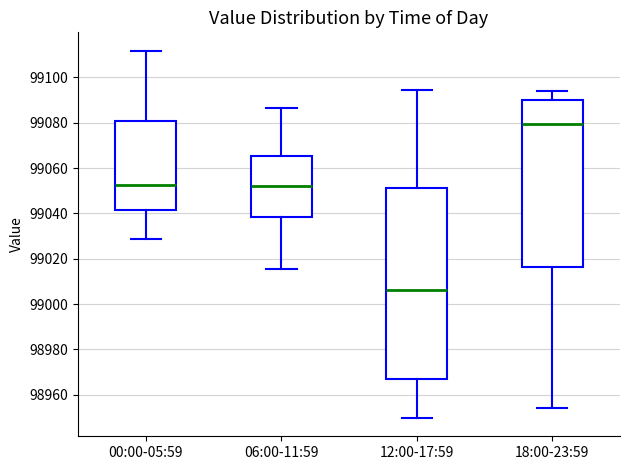

Comparing the boxes themselves (not the whiskers), which one is the tallest?

12:00-17:59